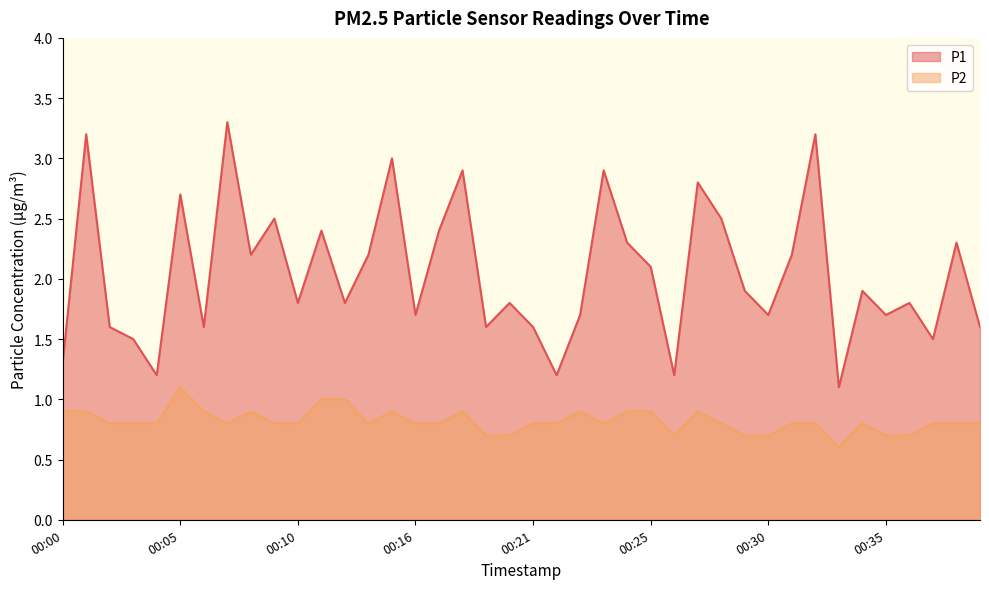

True or false: P1 has a value of 4.8 at 00:27.

False